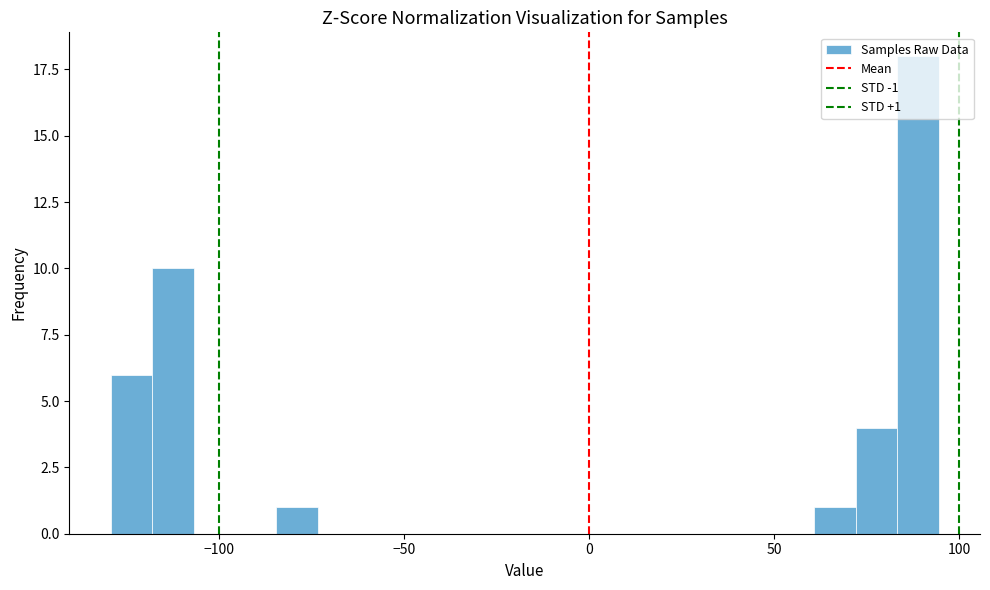

Read against the x-axis, roughly where is the centre of the tallest bar?

90